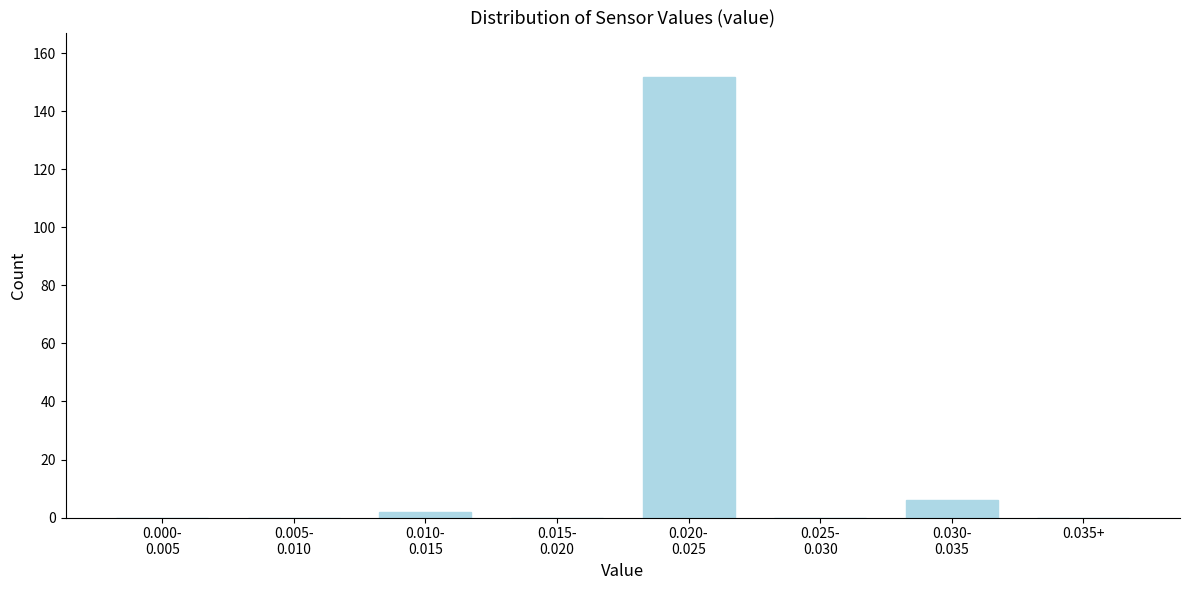

What is the maximum value shown in the chart?

152